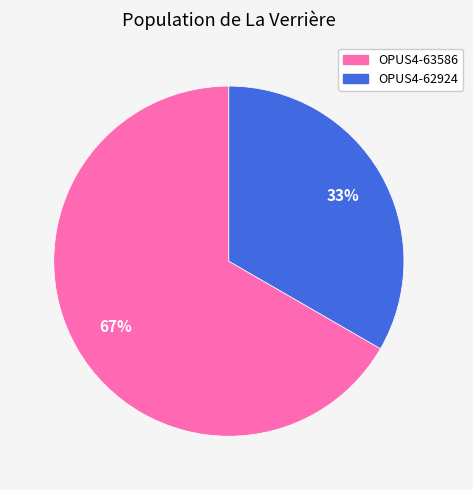

To the nearest percent, what is the average slice percentage?

50%